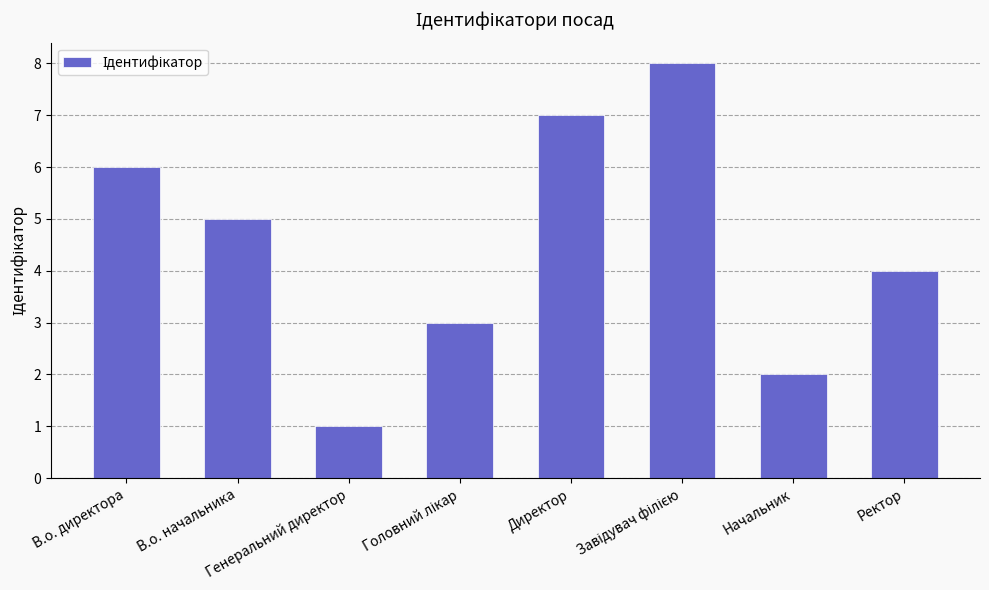

What is the sum of all values?

36